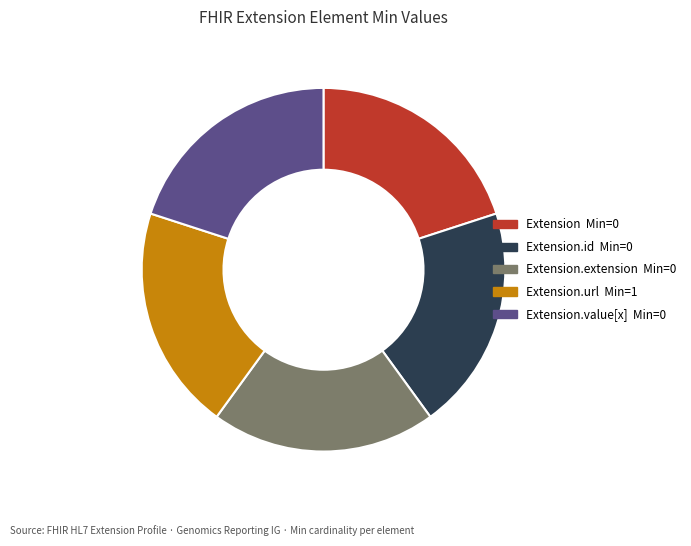

Is there any slice that represents more than half of the pie?

No